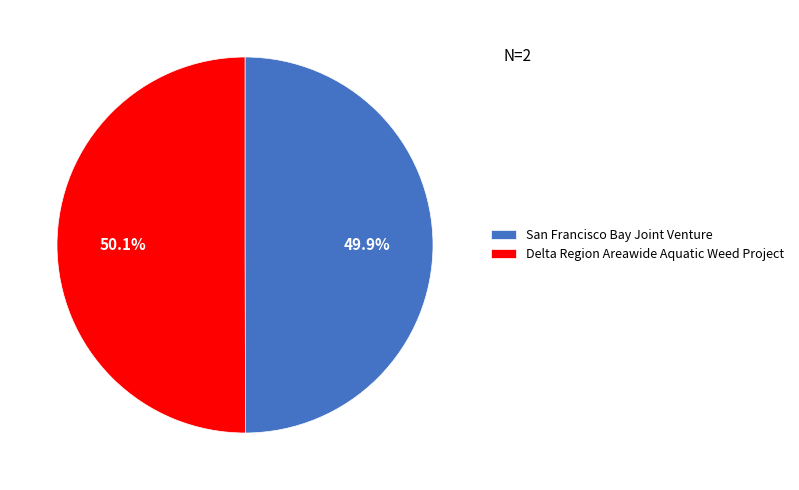

What portion of the pie excludes San Francisco Bay Joint Venture?

50.1%